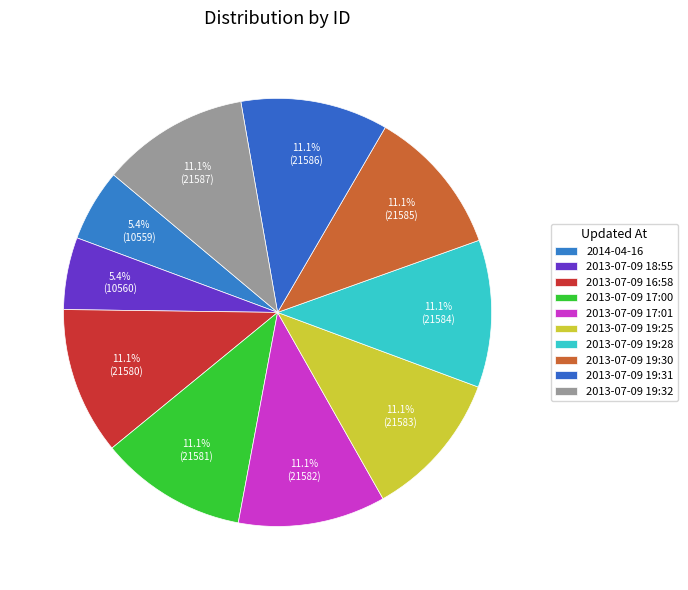

Is the sum of 2013-07-09 19:25 and 2013-07-09 17:01 greater than half?

No